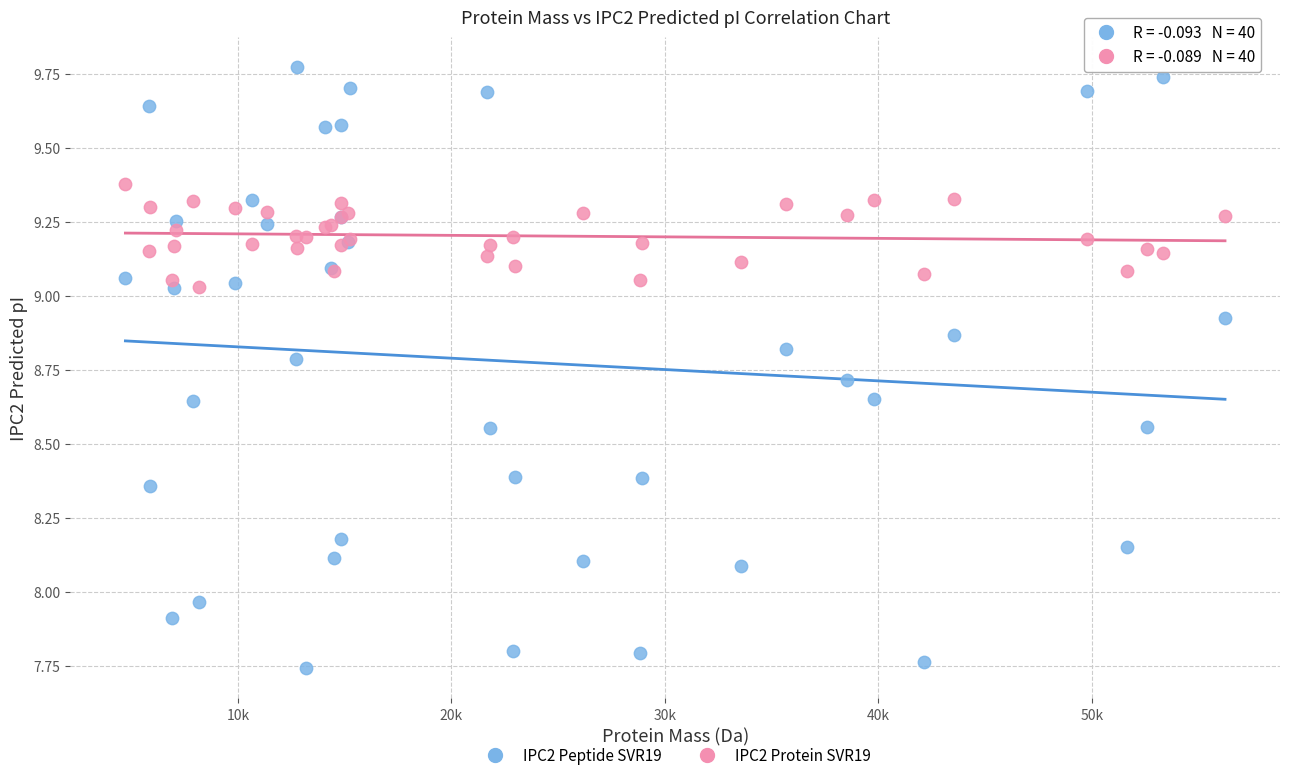

Which series reaches the maximum Y coordinate?

IPC2 Peptide SVR19